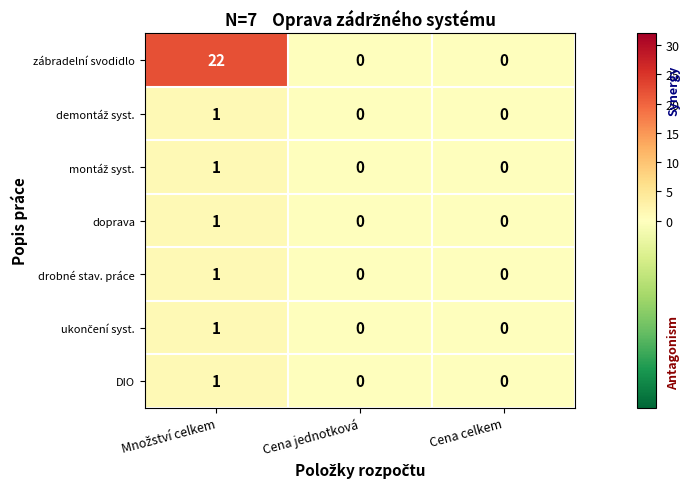

Which series has the largest total across all categories?

zábradelní svodidlo